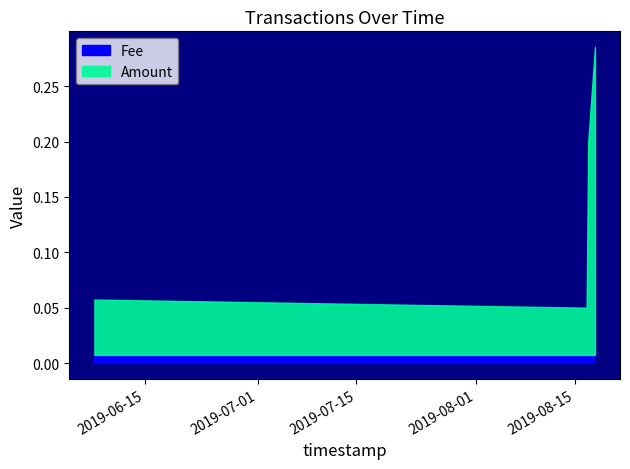

True or false: Amount and Fee intersect in this chart.

False